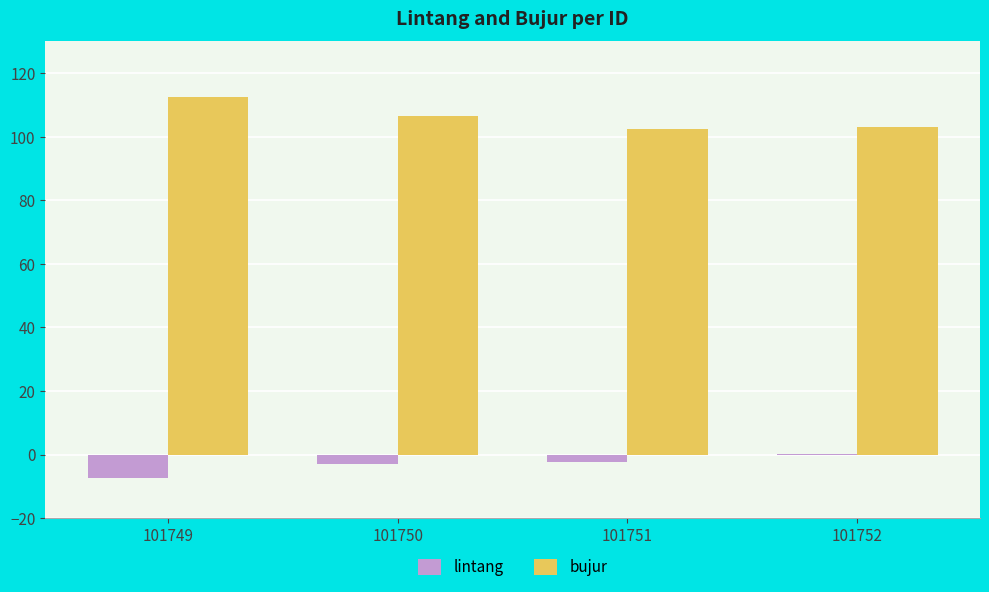

How many positive values does the lintang series have?

1